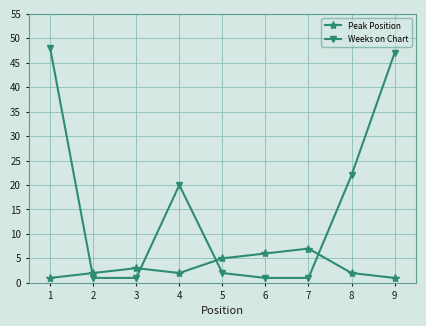

How many Peak Position values are between 2 and 5?

5